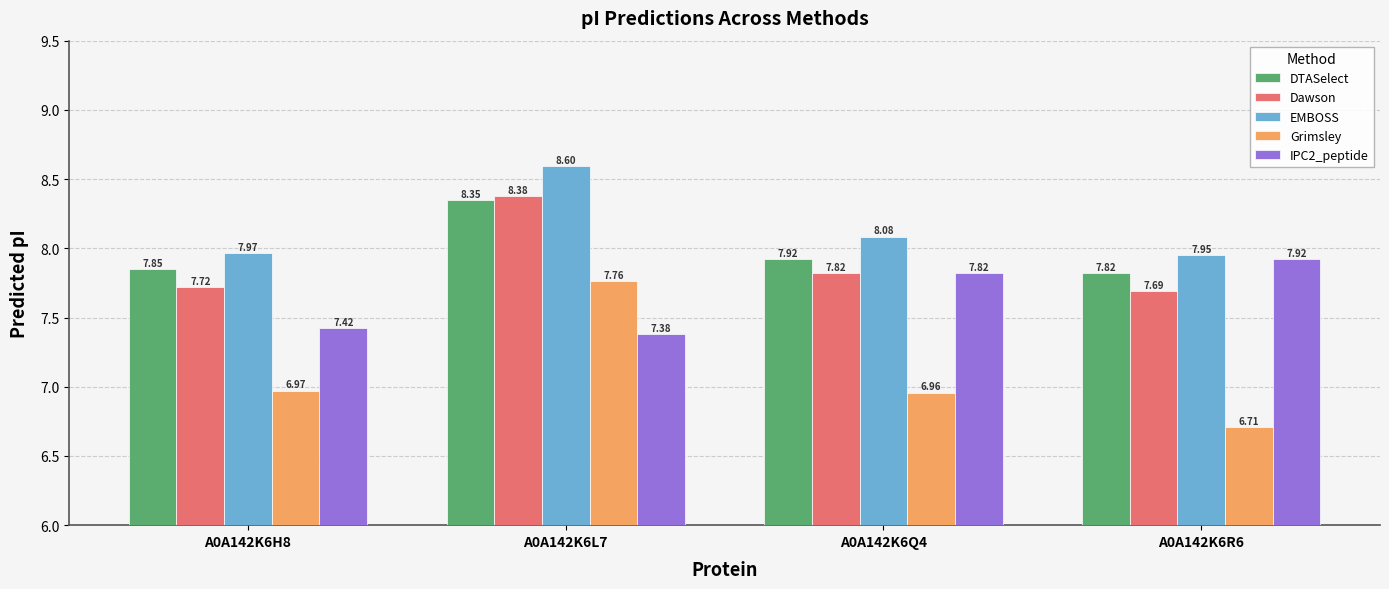

Where is Dawson nearest to the value 8?

A0A142K6Q4